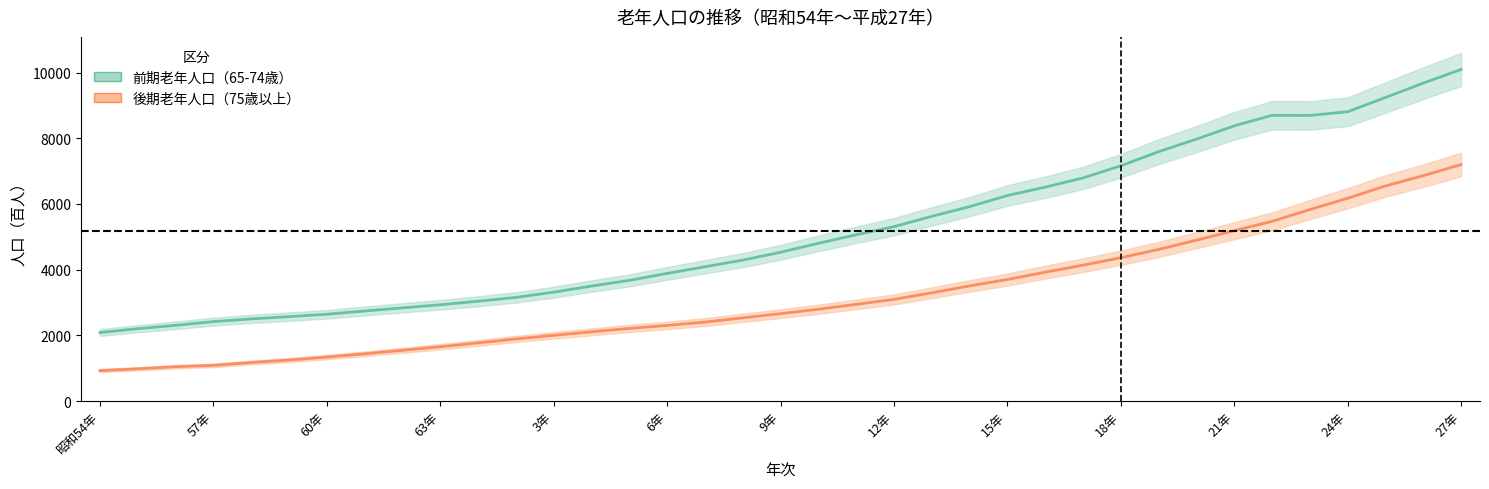

How many series are shown in this chart?

2